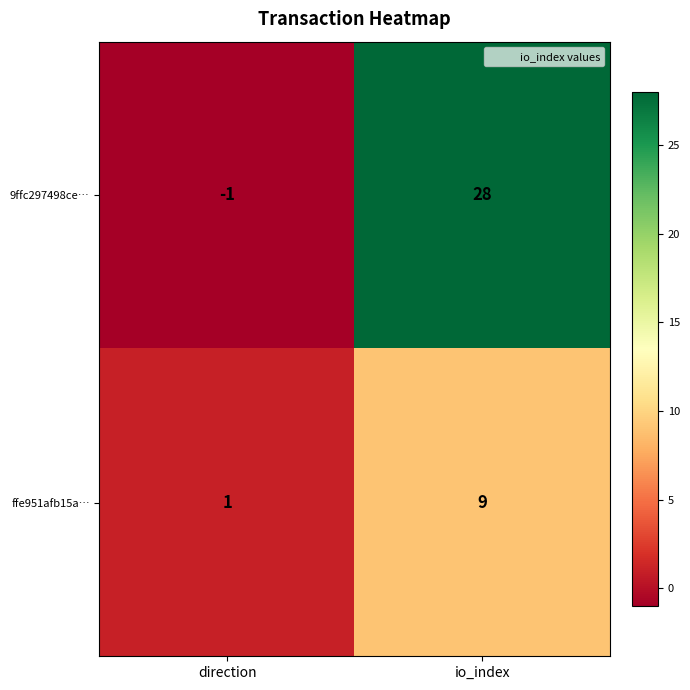

What is the difference between the 9ffc297498ce… values at io_index and direction?

29